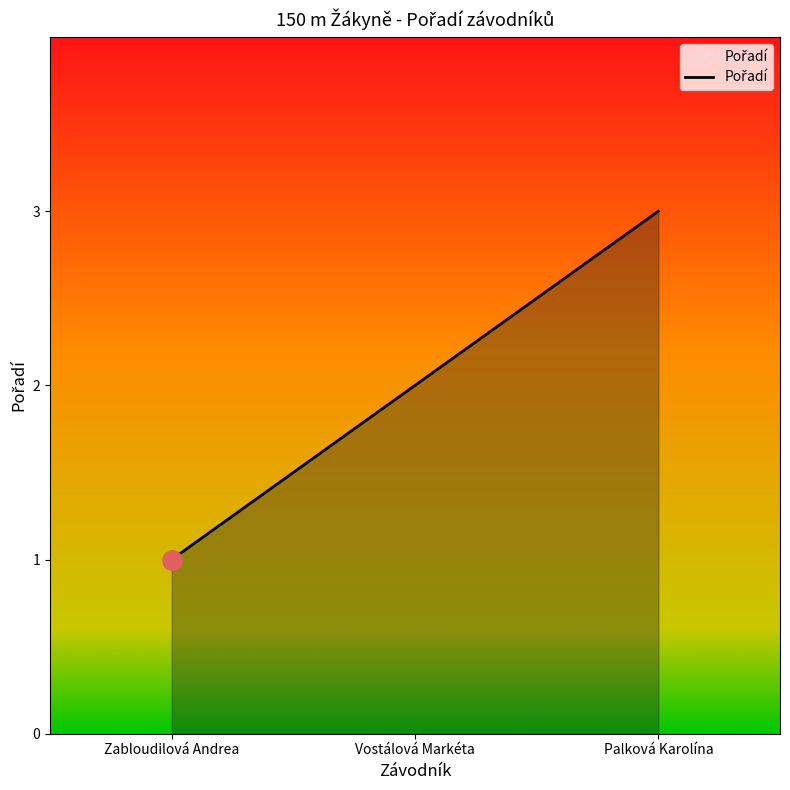

Which has a higher value, Palková Karolína or Zabloudilová Andrea?

Palková Karolína